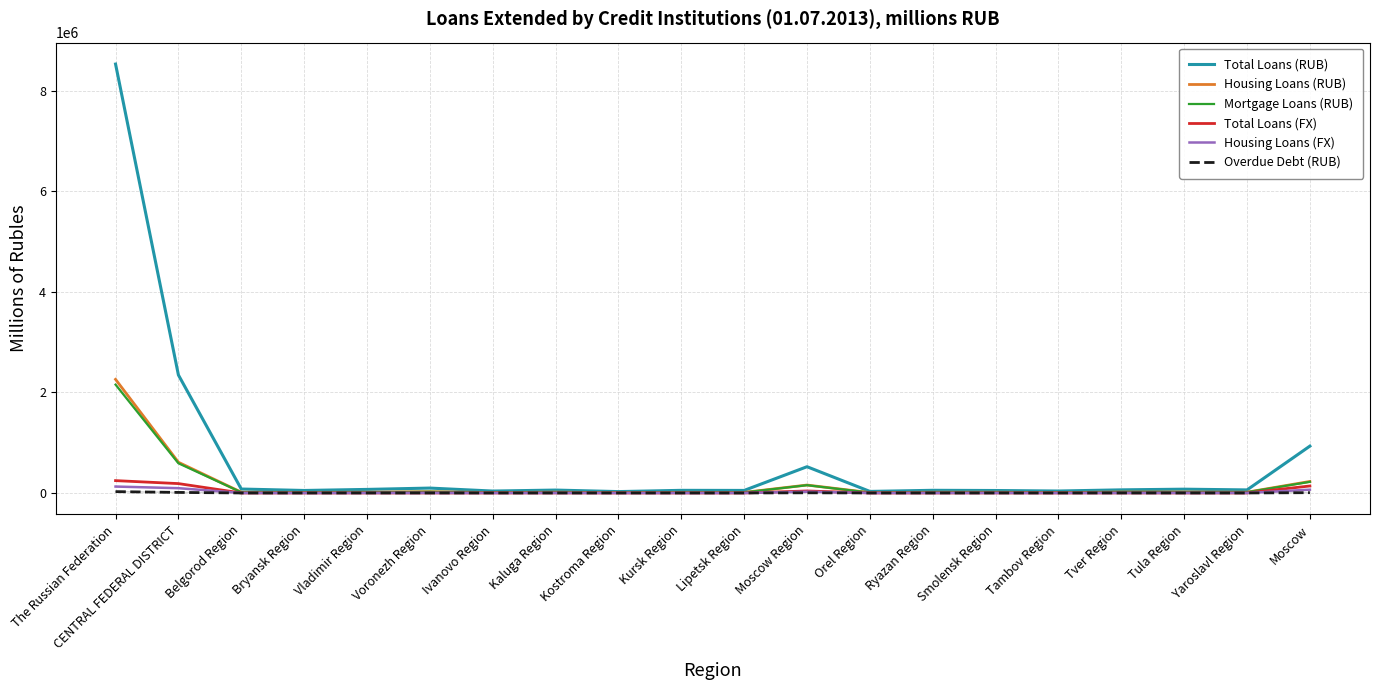

At which category is the sum across all series the highest?

The Russian Federation